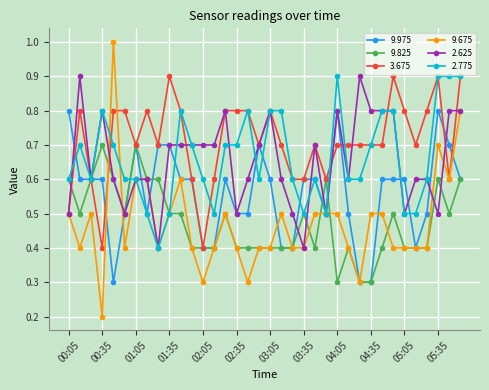

What are all the series names shown in the legend?

9.975, 9.825, 3.675, 9.675, 2.625, 2.775